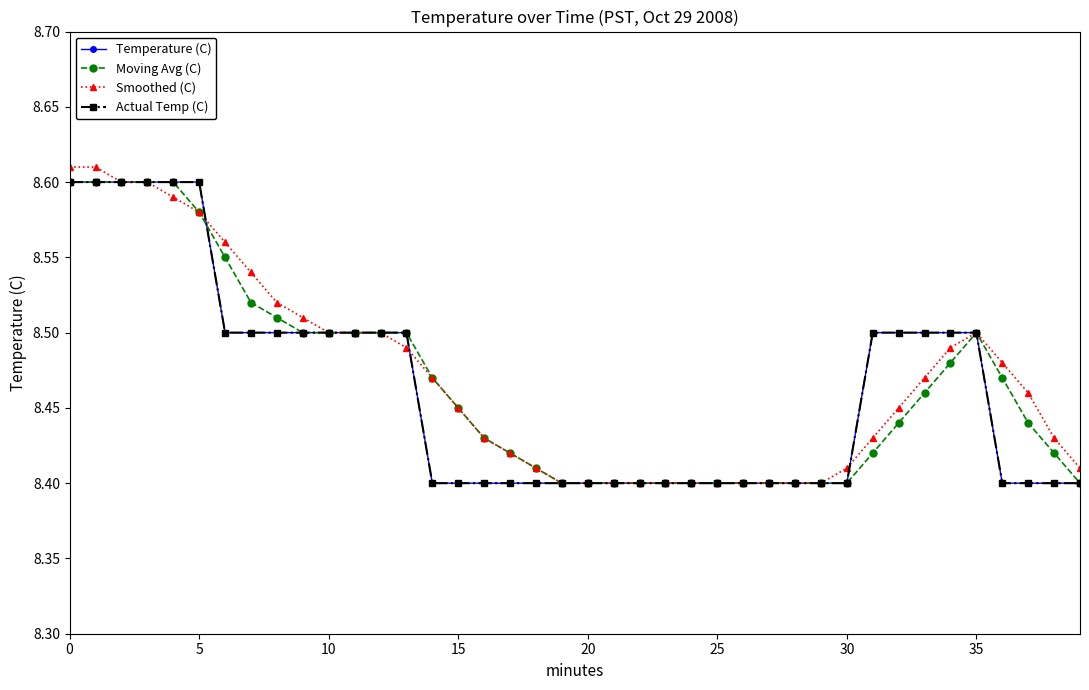

What is the difference between the maximum and second lowest values in the Moving Avg (C) series?

0.2